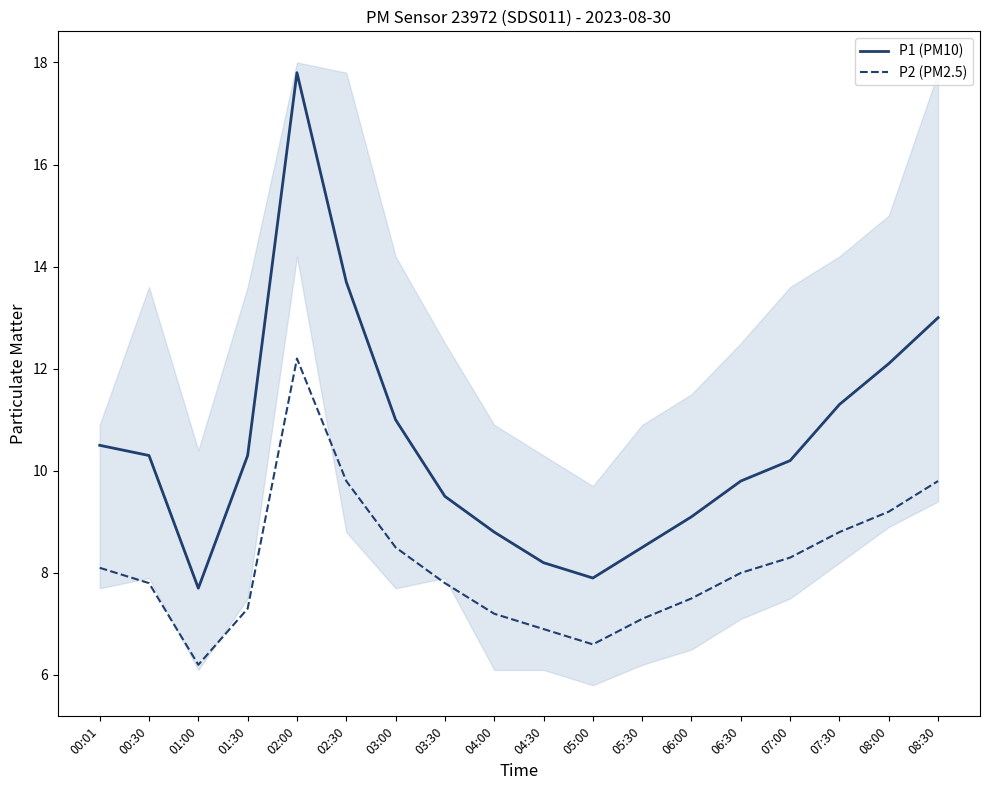

At which category does P2 (PM2.5) reach its first local peak?

02:00